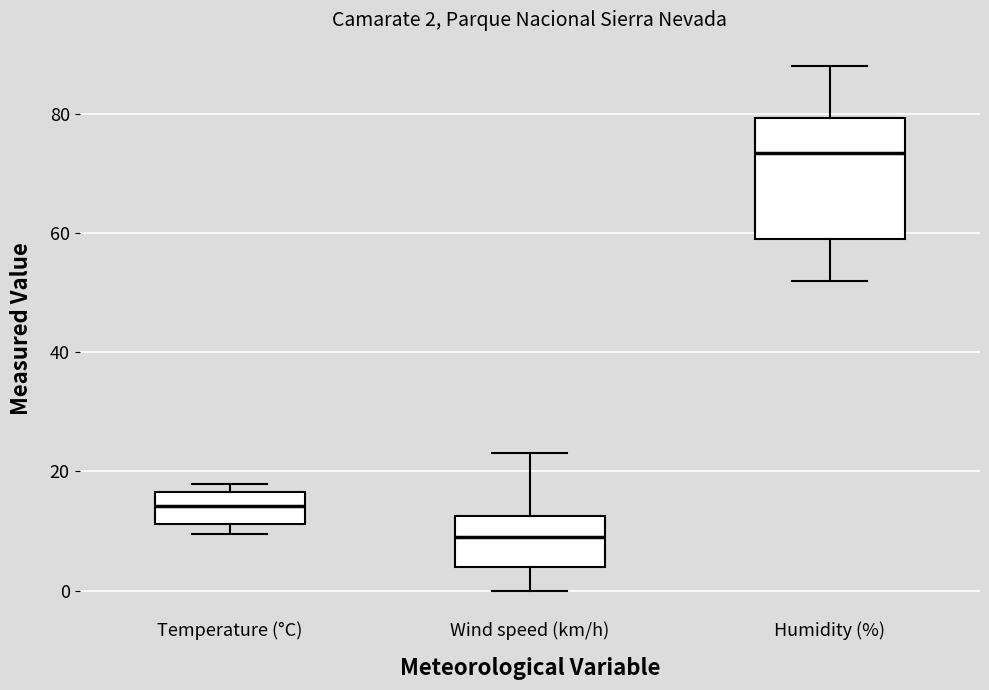

Which box's median line is the highest?

Humidity (%)